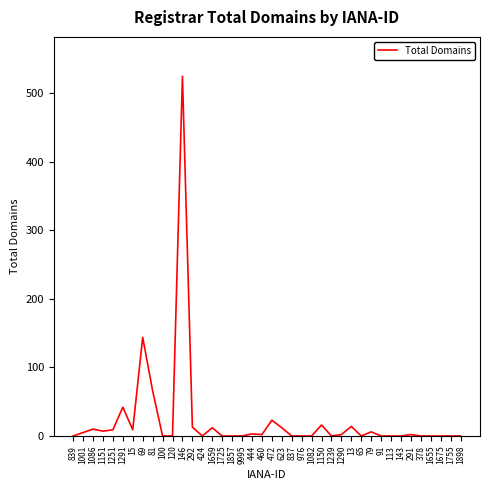

What is the maximum value shown in the chart?

525